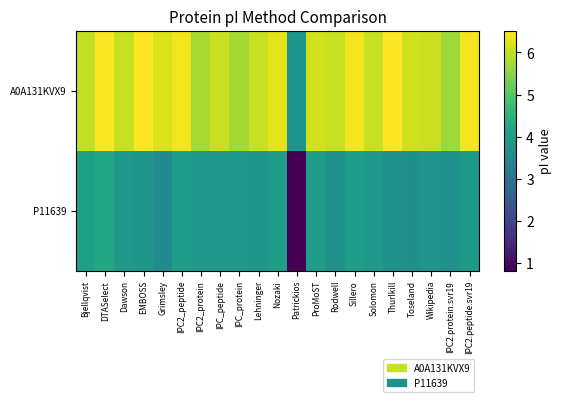

Which series has the widest spread of values?

P11639